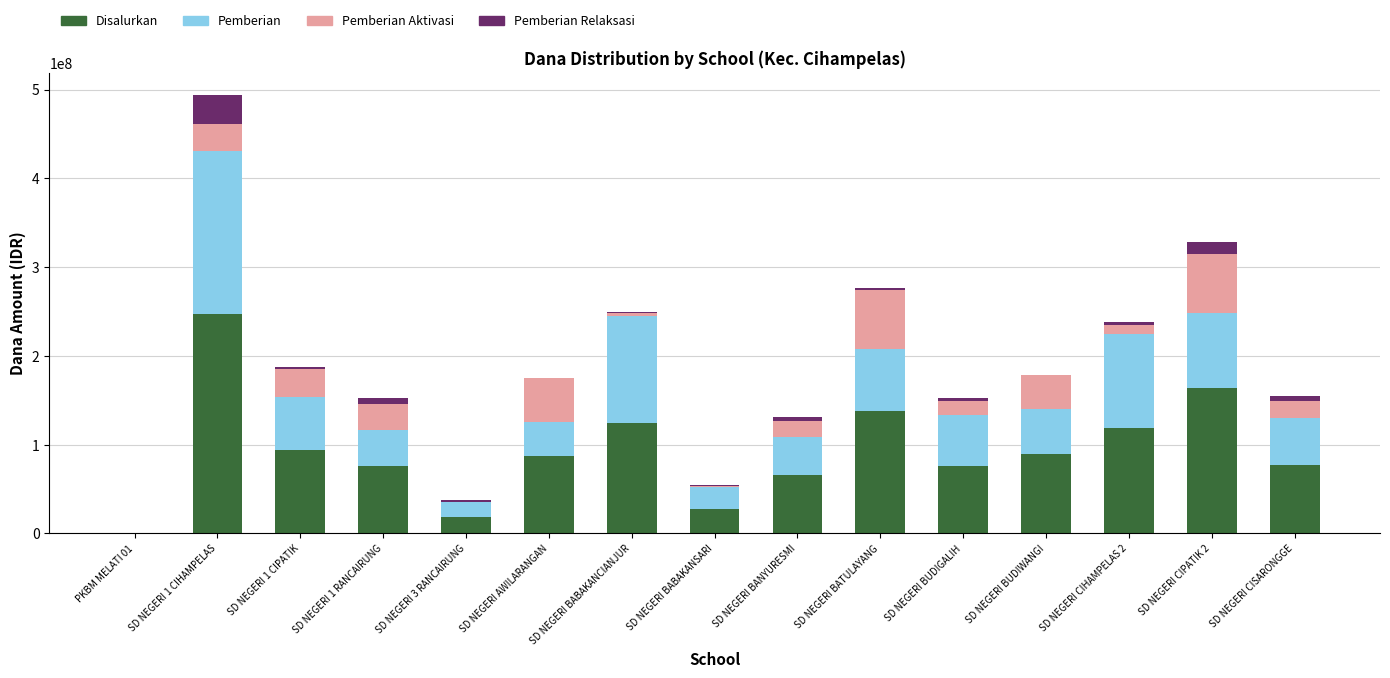

At which category is the sum across all series the highest?

SD NEGERI 1 CIHAMPELAS